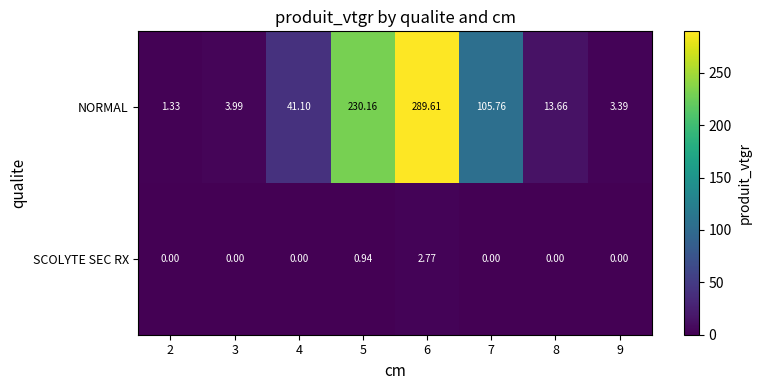

Which series has the largest range (max minus min)?

NORMAL